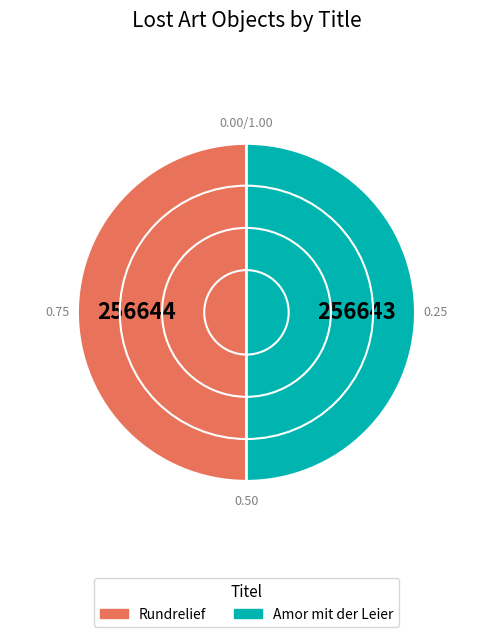

How many segments does this pie chart have?

2